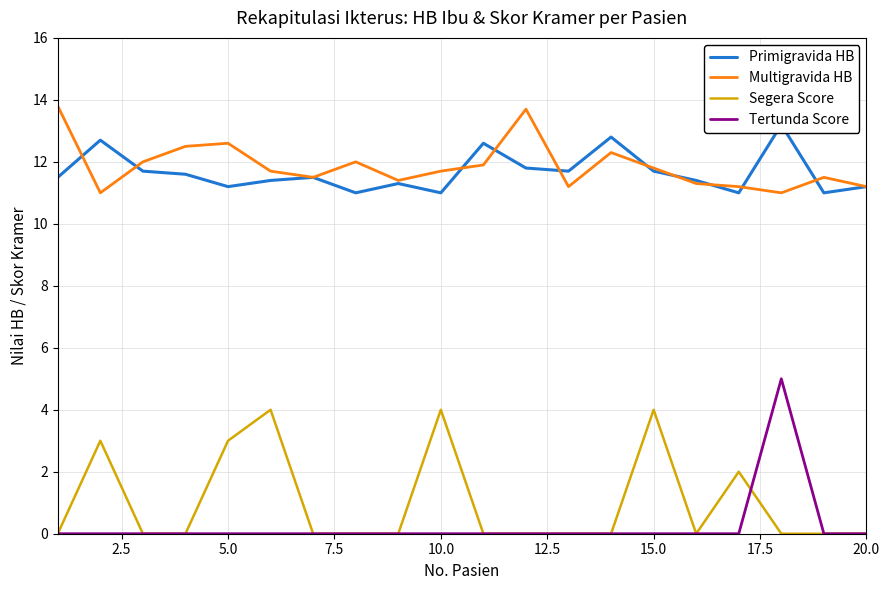

The Tertunda Score series shows 0.0 at 20.0. True or false?

True